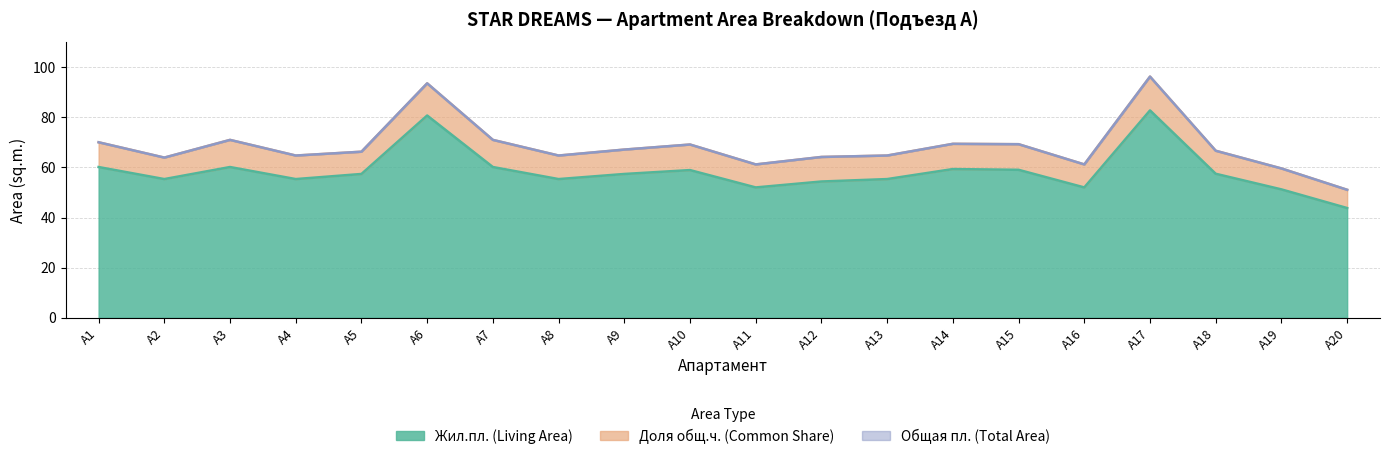

What is the value of the Жил.пл. (Living Area) point at the 6th from the left?

80.8